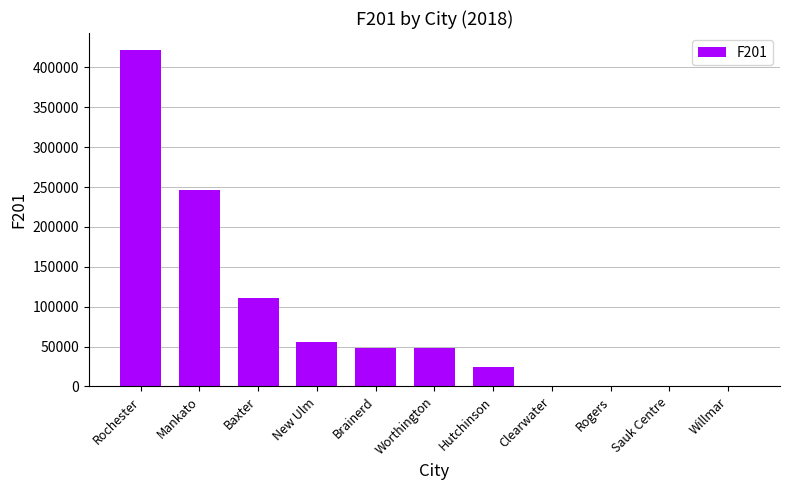

At which label does the data first exceed 48248?

Rochester